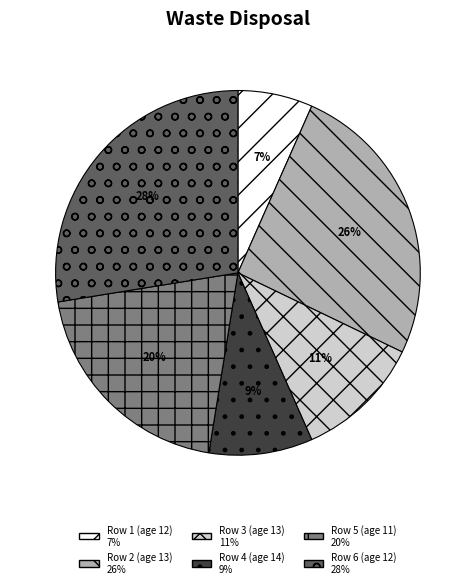

Is there any slice that represents more than half of the pie?

No